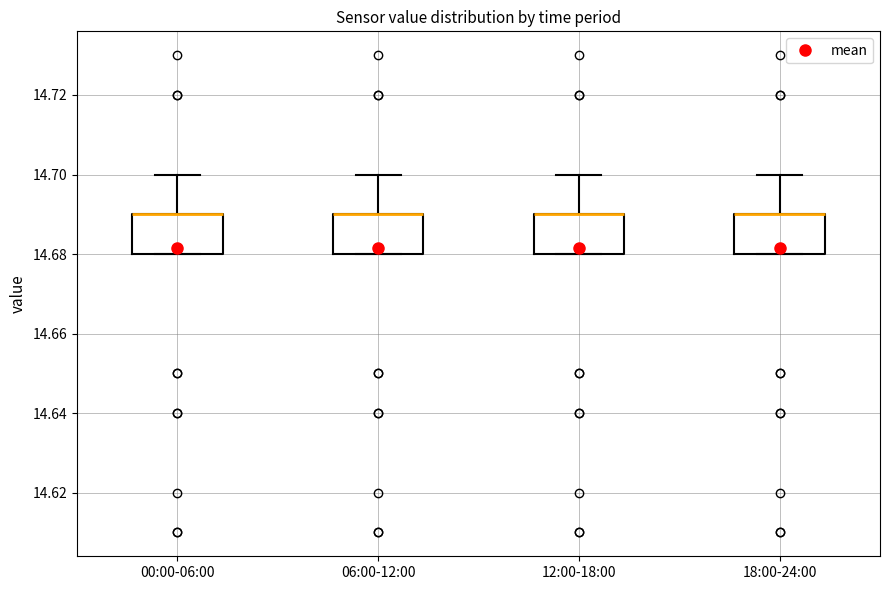

Where is the upper edge of the box for 12:00-18:00 on the y-axis? The values are not printed on the chart, so give them approximately, as read against the axis.

14.69